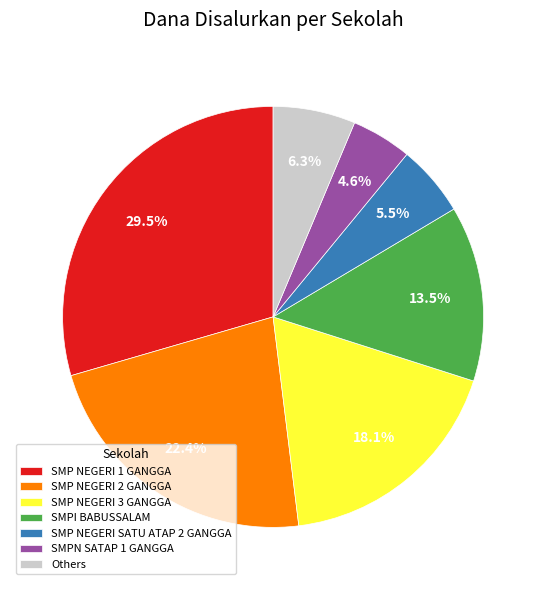

What is the largest slice in the pie chart?

SMP NEGERI 1 GANGGA